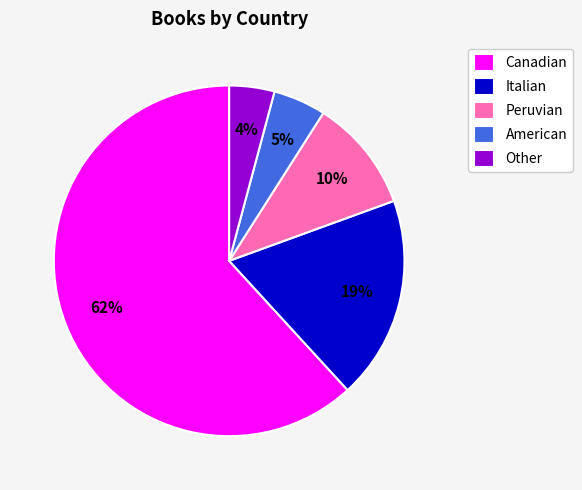

To the nearest percent, what is the combined percentage of Italian and Peruvian?

29%